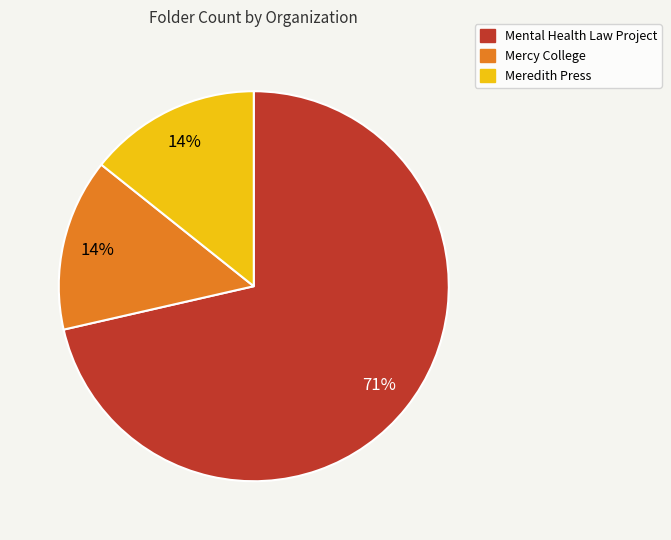

Does Mercy College account for over 50% of the chart?

No